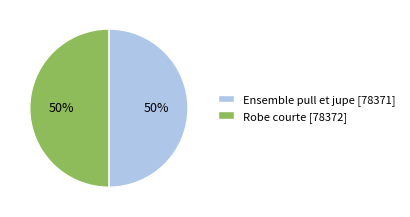

Approximately how many times larger is the value at Ensemble pull et jupe compared to Robe courte?

1.0